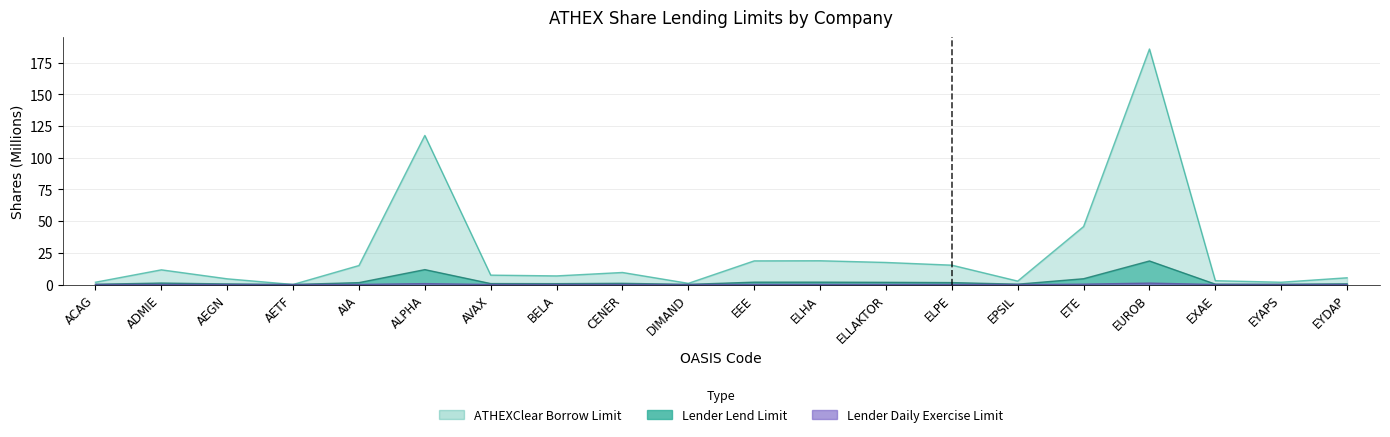

Where is the first local maximum for ATHEXClear Borrow Limit?

ADMIE